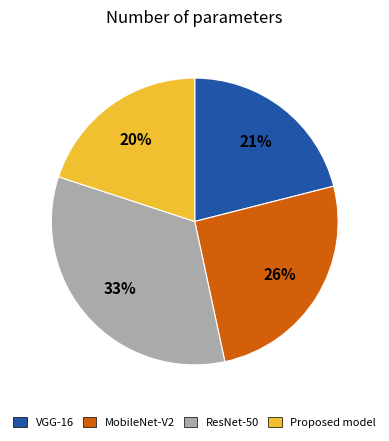

To the nearest percent, what is the average slice percentage?

25%